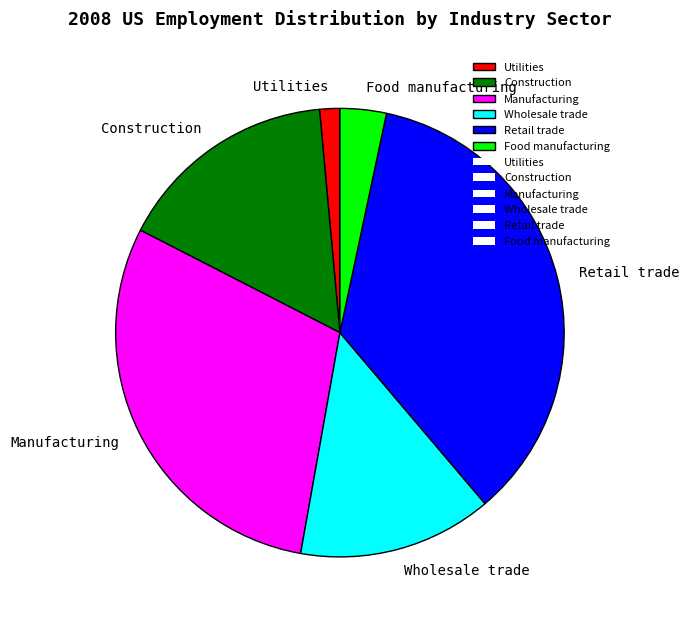

Do Utilities and Construction together represent more than half of the pie?

No